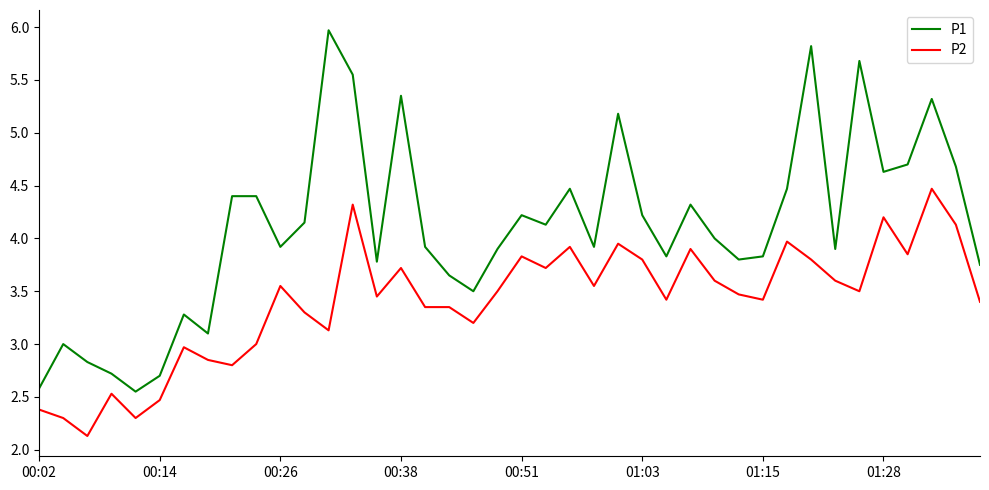

List the series in order of their peak value, lowest first.

P2, P1